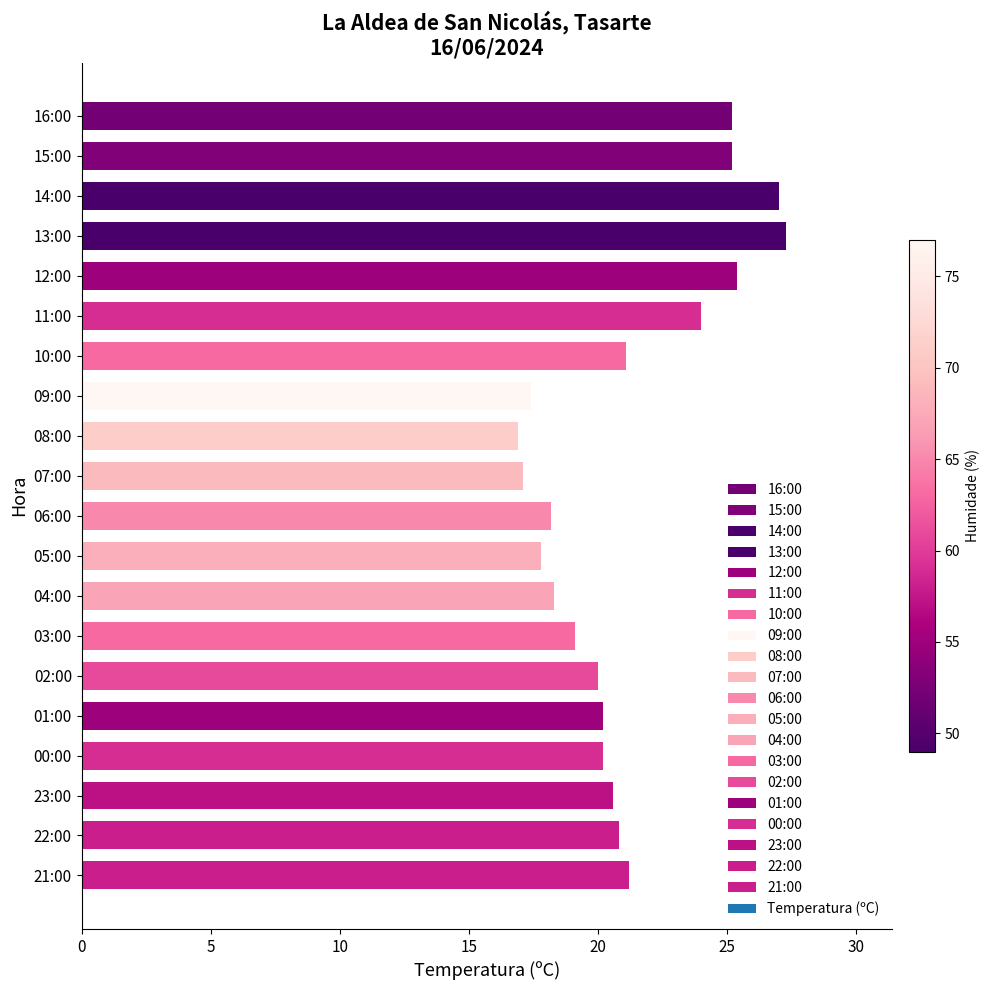

What is the ratio of the value at 09:00 to the value at 07:00?

1.0